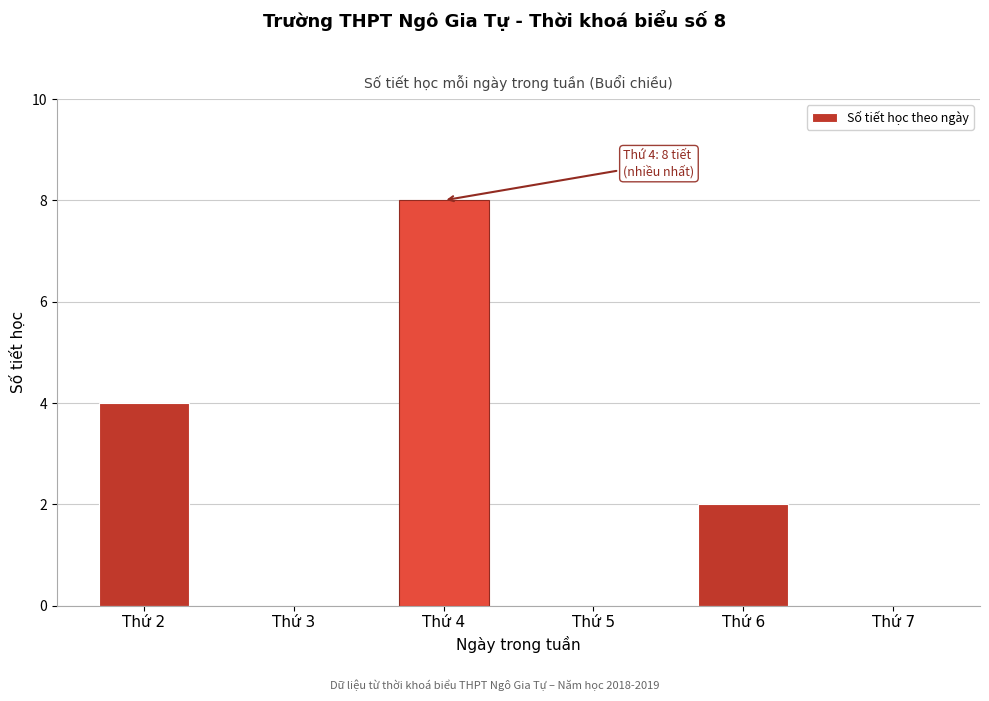

Reading left to right, extract all data points from this chart.

Thứ 2=4	Thứ 3=0	Thứ 4=8	Thứ 5=0	Thứ 6=2	Thứ 7=0